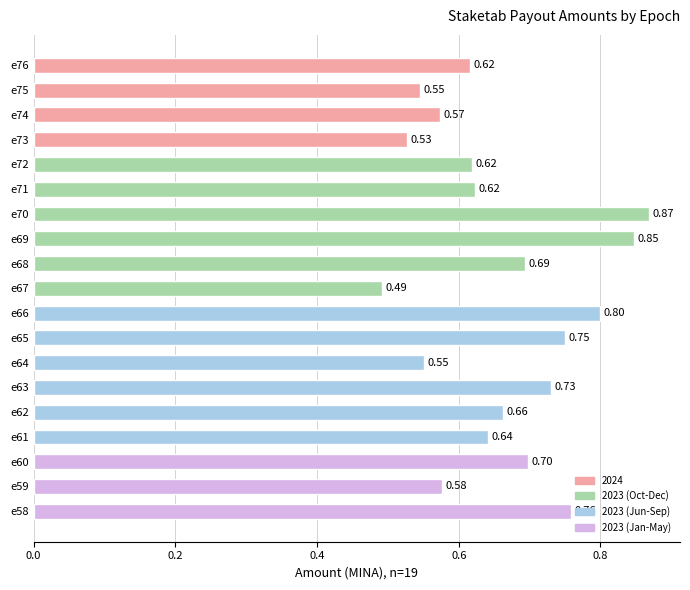

At which category does the chart reach its minimum across all series?

e67